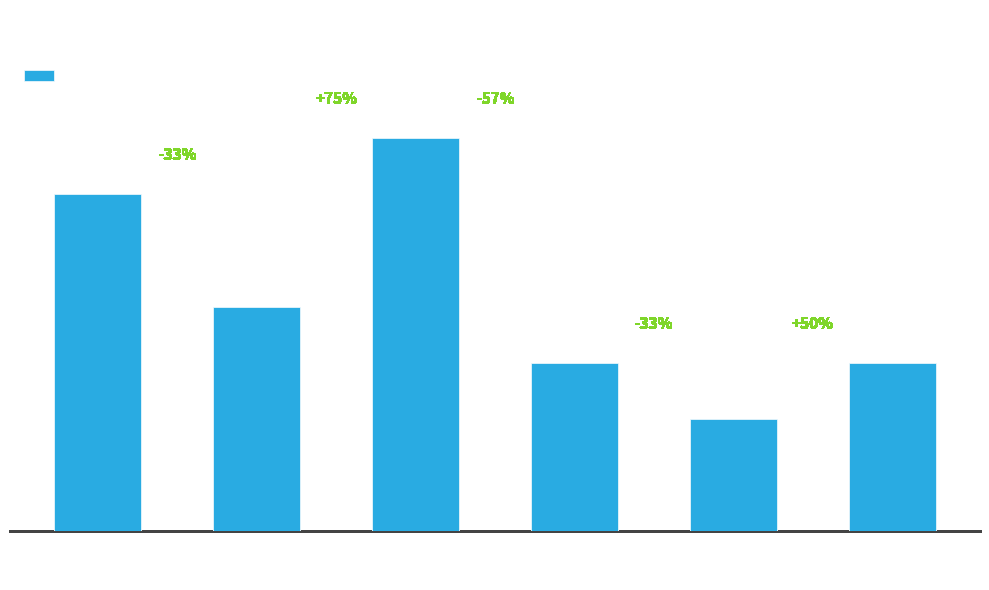

Is it true that the value at Port Phillip is 3?

False